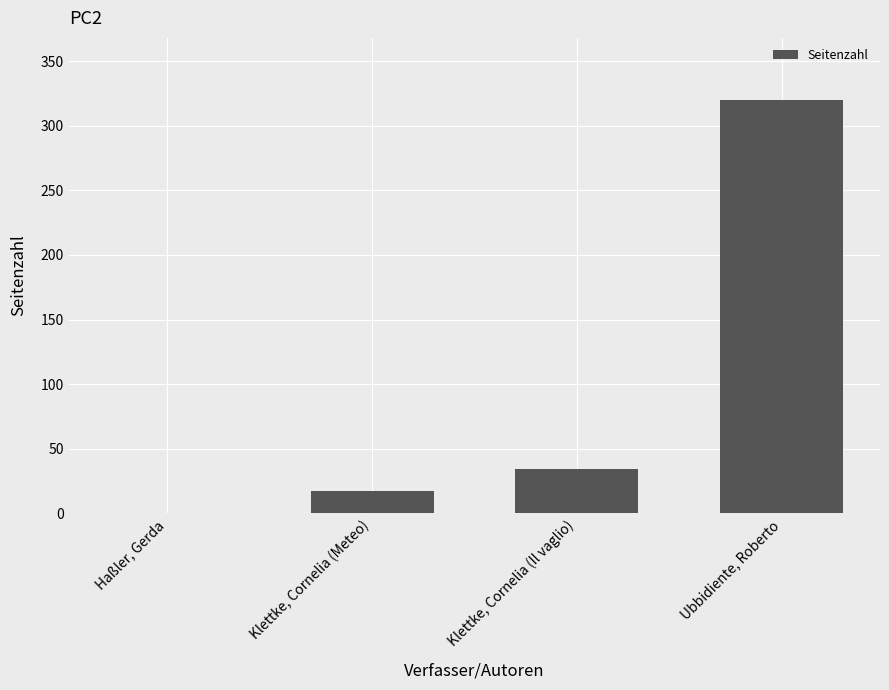

Reading left to right, extract all data points from this chart.

0	17	34	320